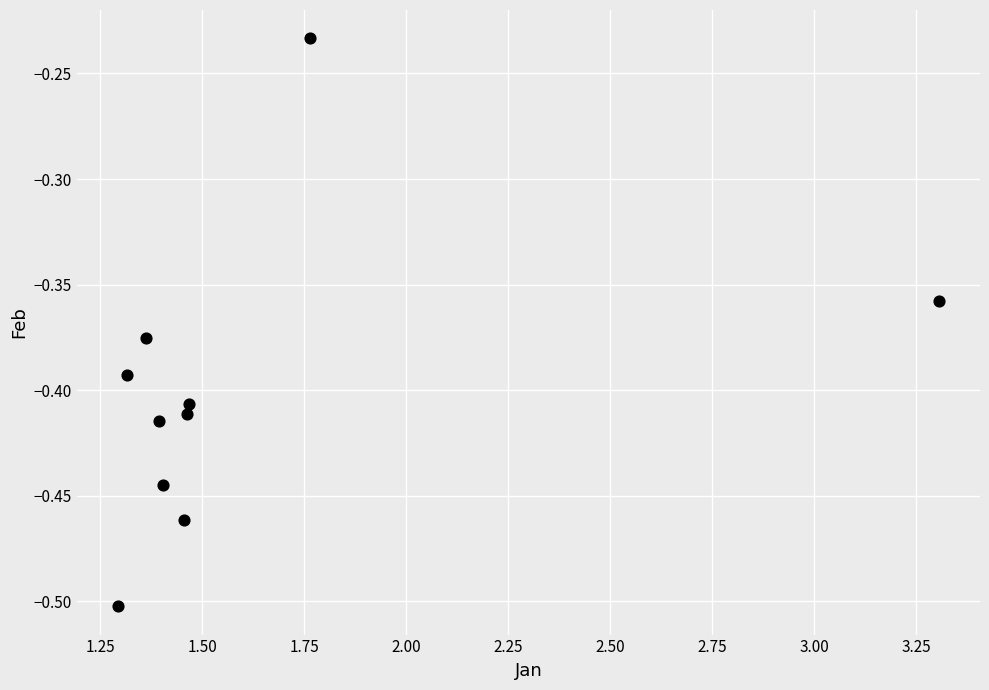

What is the average X value?

1.6